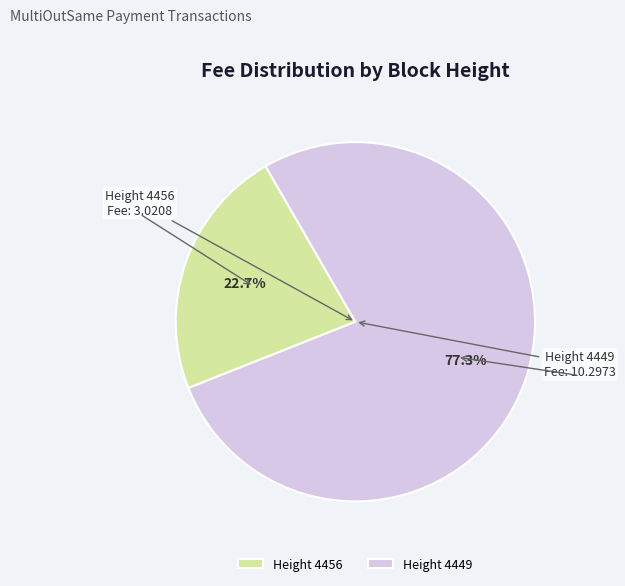

What is the ratio of the value at Height 4449 to the value at Height 4456?

3.4